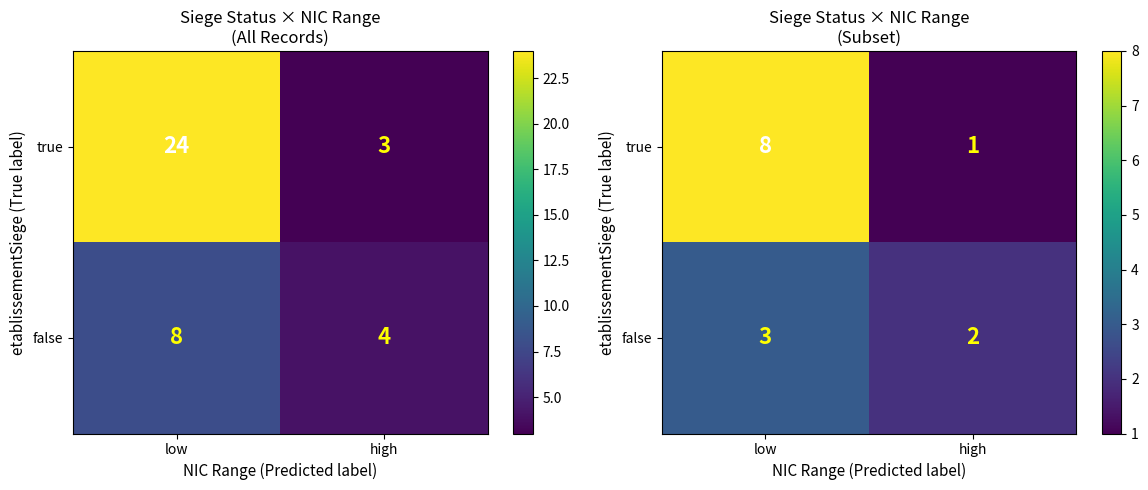

What is the difference between the maximum and minimum values in the true series?

7